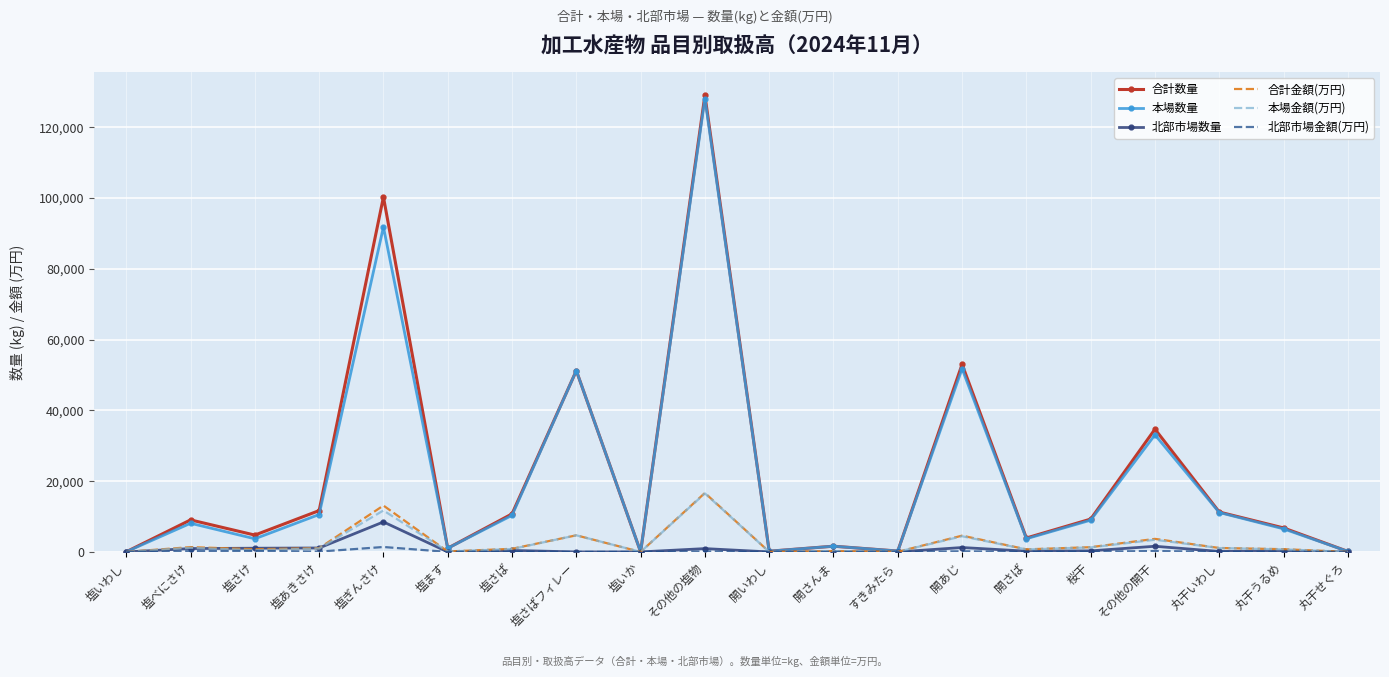

At which label is 合計数量 closest to 64510?

開あじ